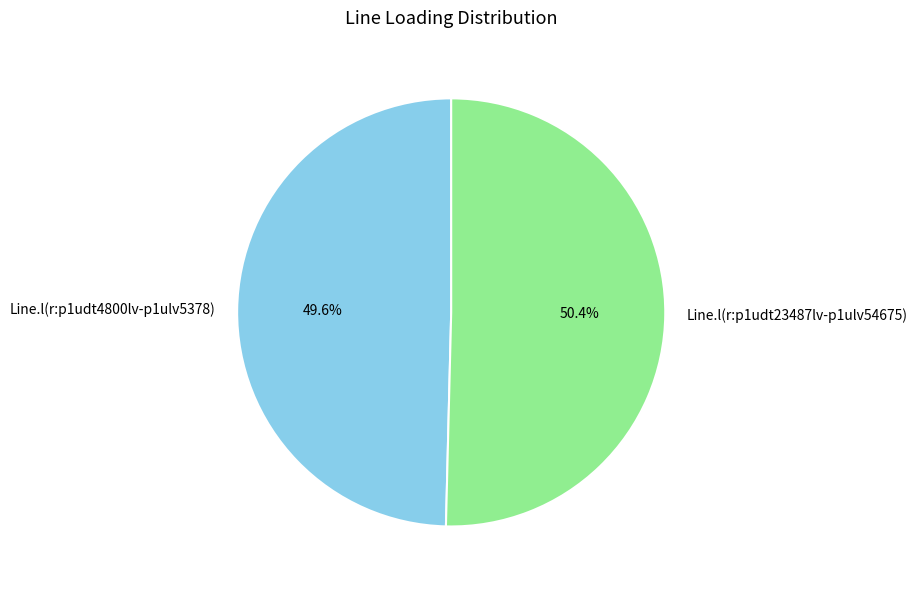

Combined, what portion of the pie is Line.l(r:p1udt4800lv-p1ulv5378) and Line.l(r:p1udt23487lv-p1ulv54675)?

100.0%